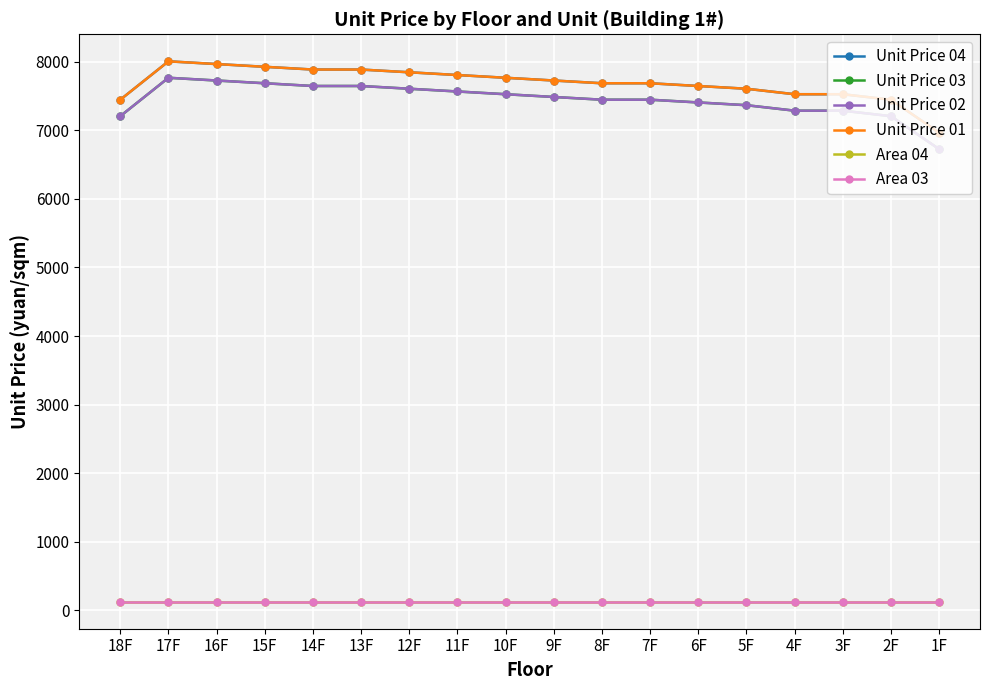

True or false: Area 03 and Unit Price 02 intersect in this chart.

False